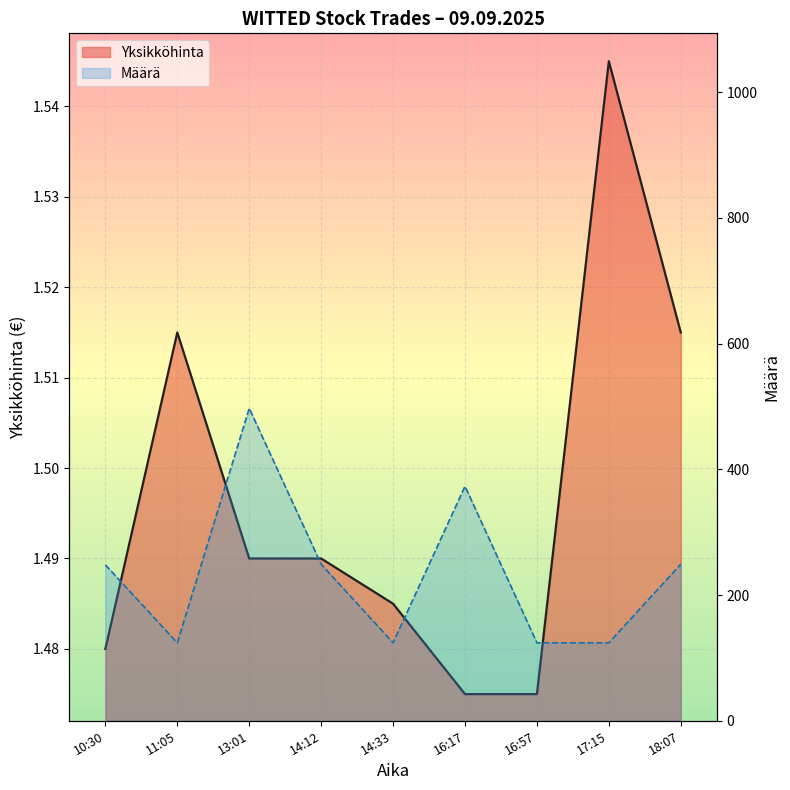

What is the minimum value shown in the chart?

1.5